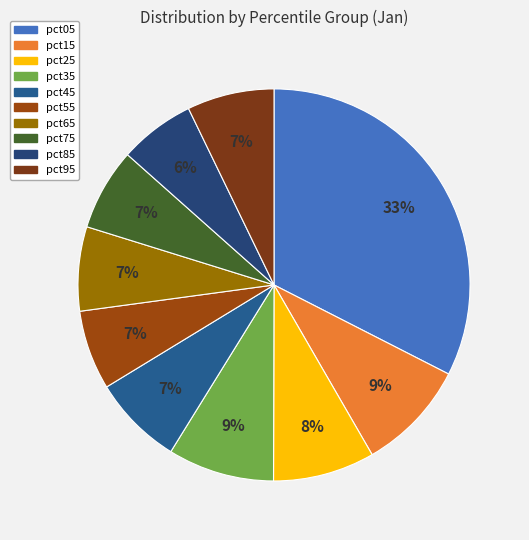

Does pct95 represent more than half of the total?

No